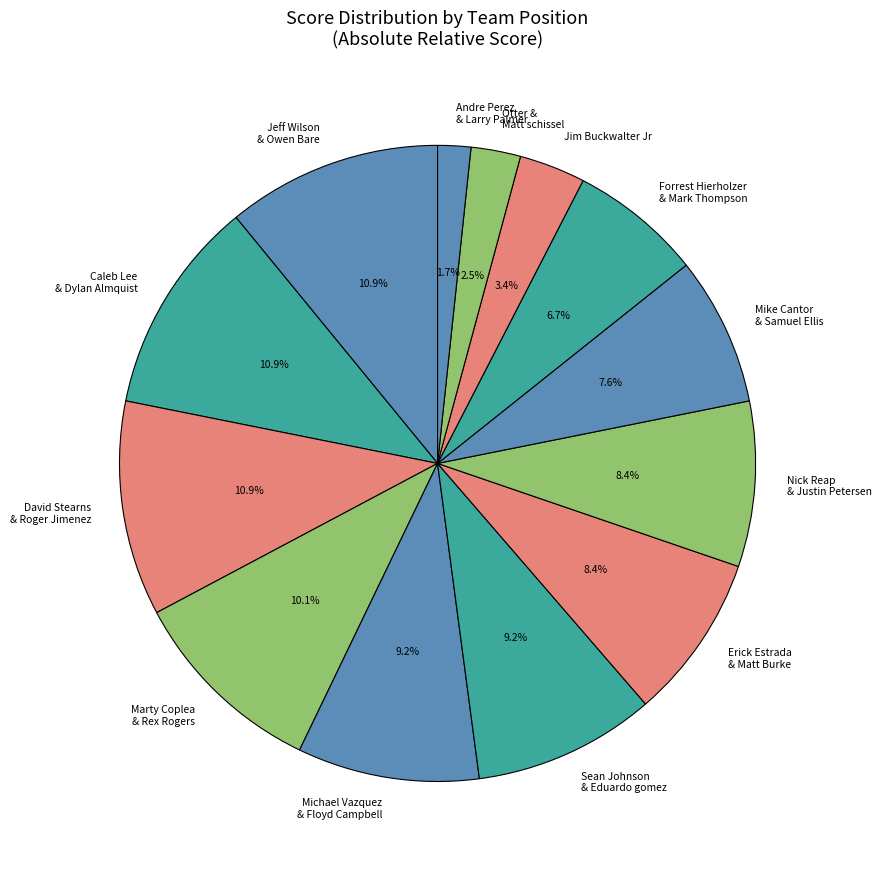

What is the ratio of the value at Jeff Wilson & Owen Bare to the value at Sean Johnson & Eduardo gomez?

1.2